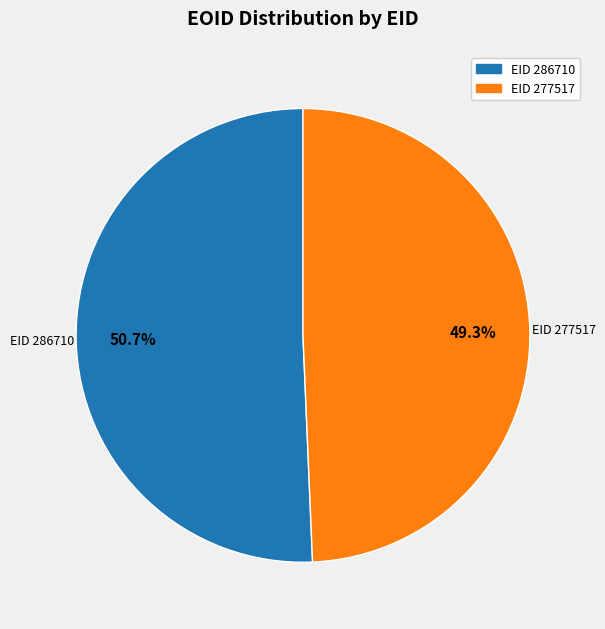

Does any single category account for the majority?

Yes